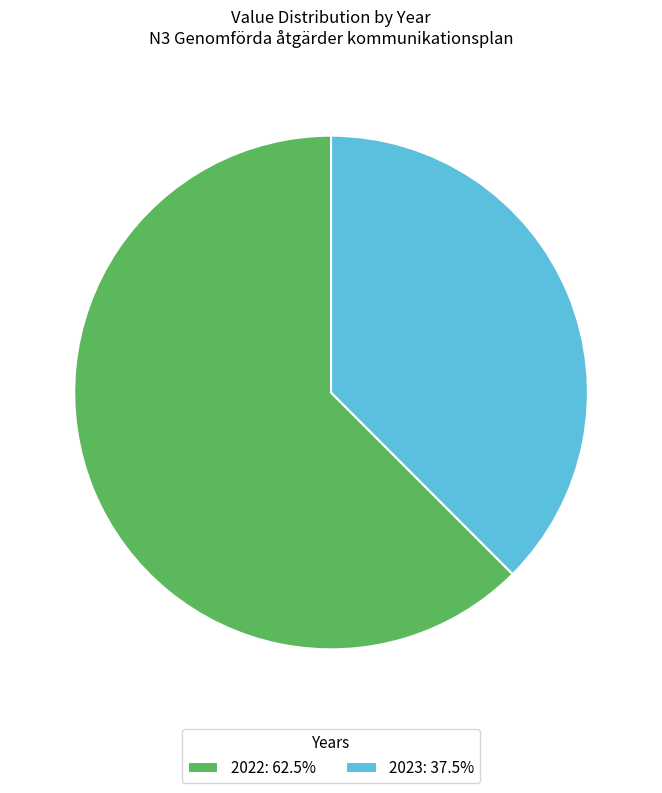

Which category has the biggest portion of the pie?

2022